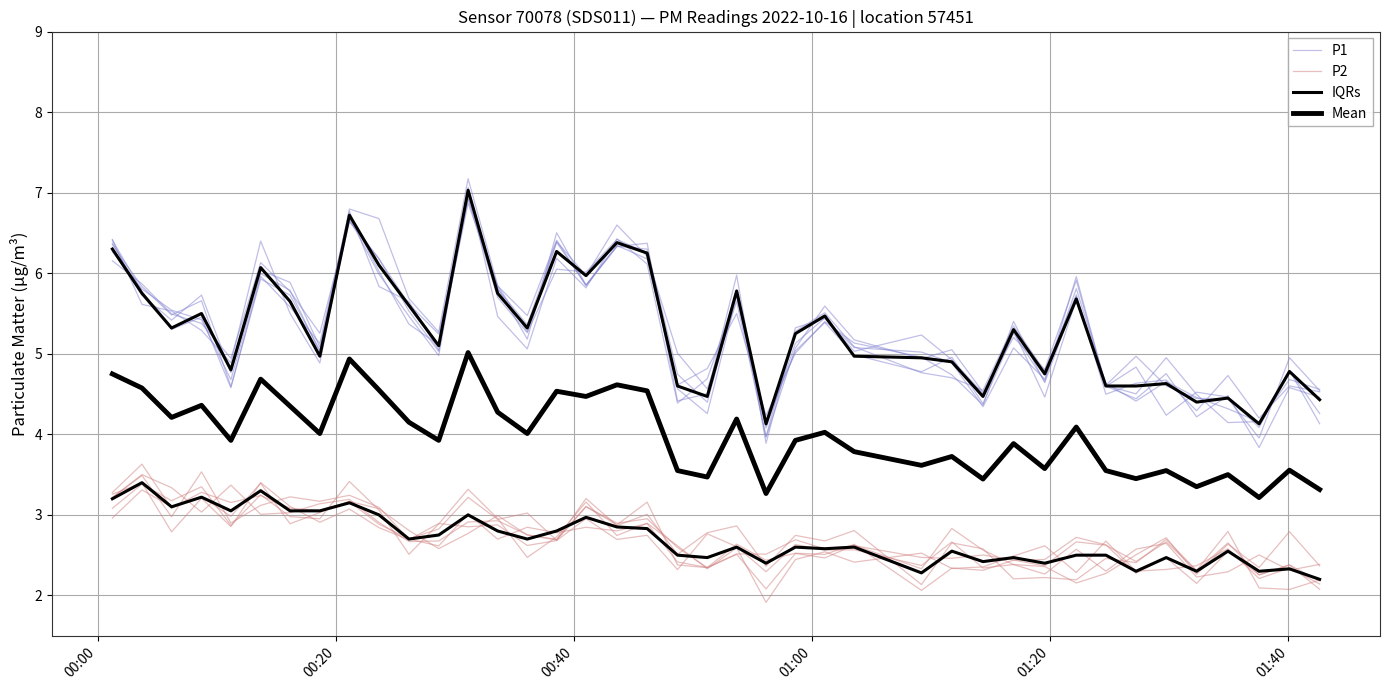

True or false: P2 has a value of 1.1 at 30.

False